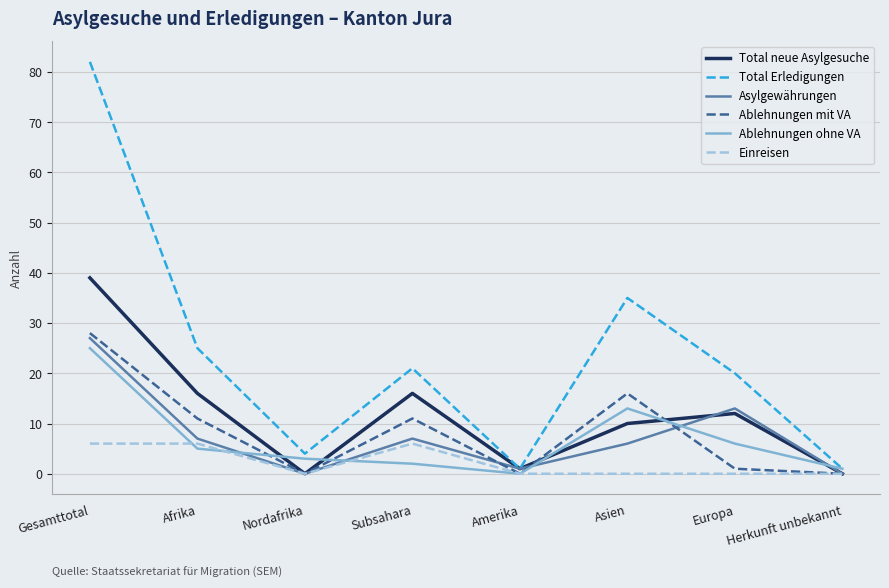

Is this an area chart (filled region under the line)?

No